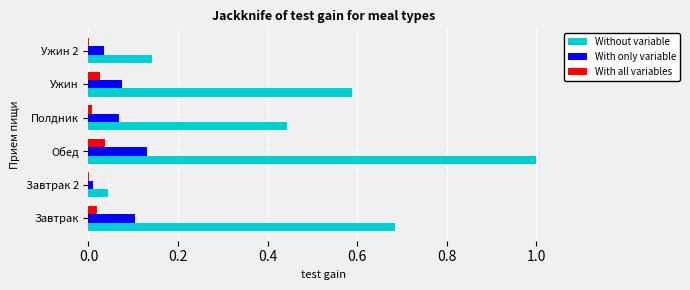

Which category has the highest value across all series?

Обед